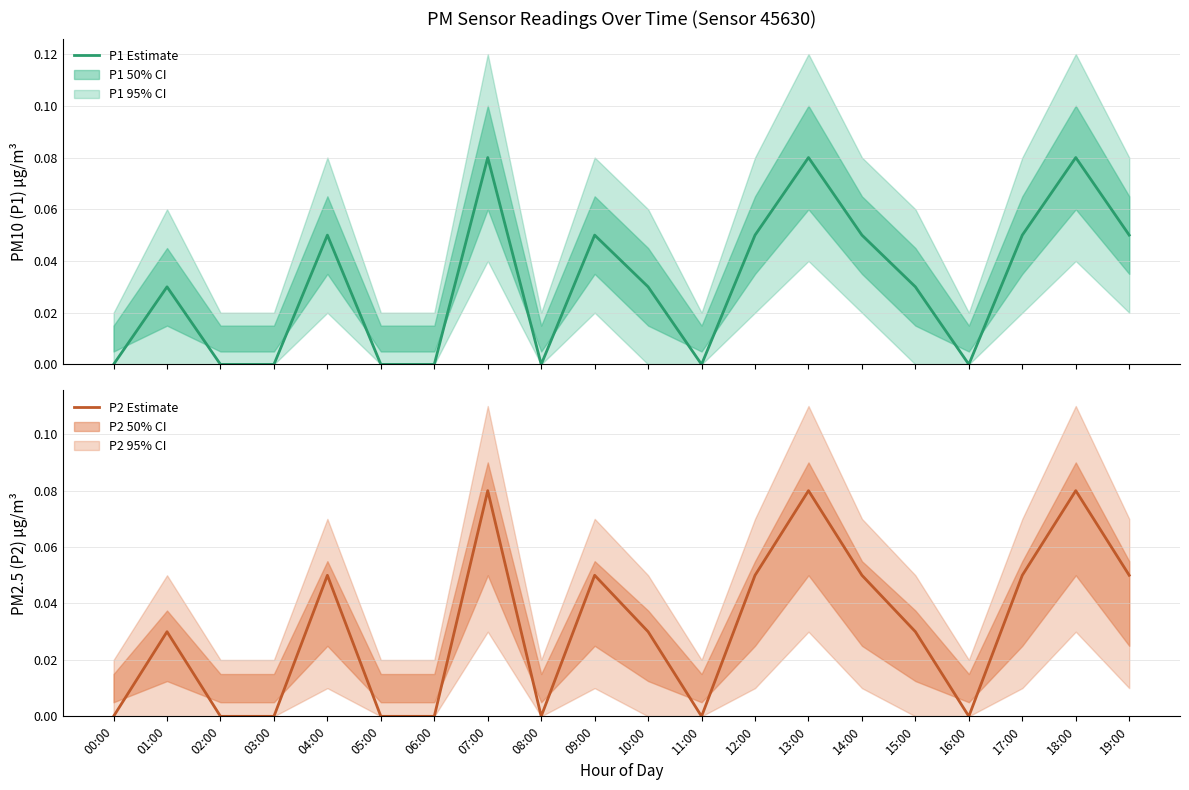

True or false: P2 (PM2.5) has more than 2 points higher than both neighbors.

True